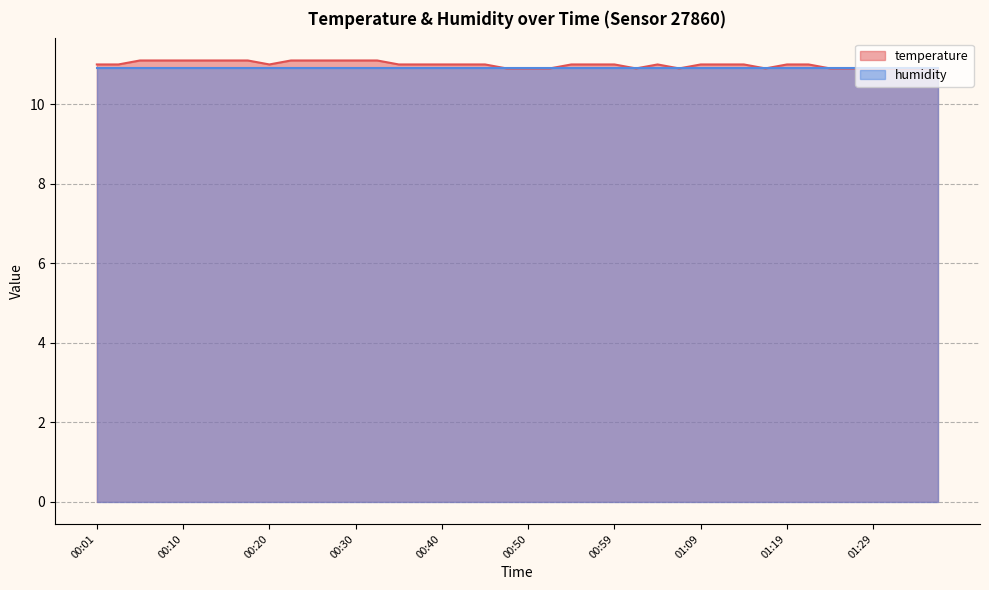

What is the greatest value displayed?

11.1